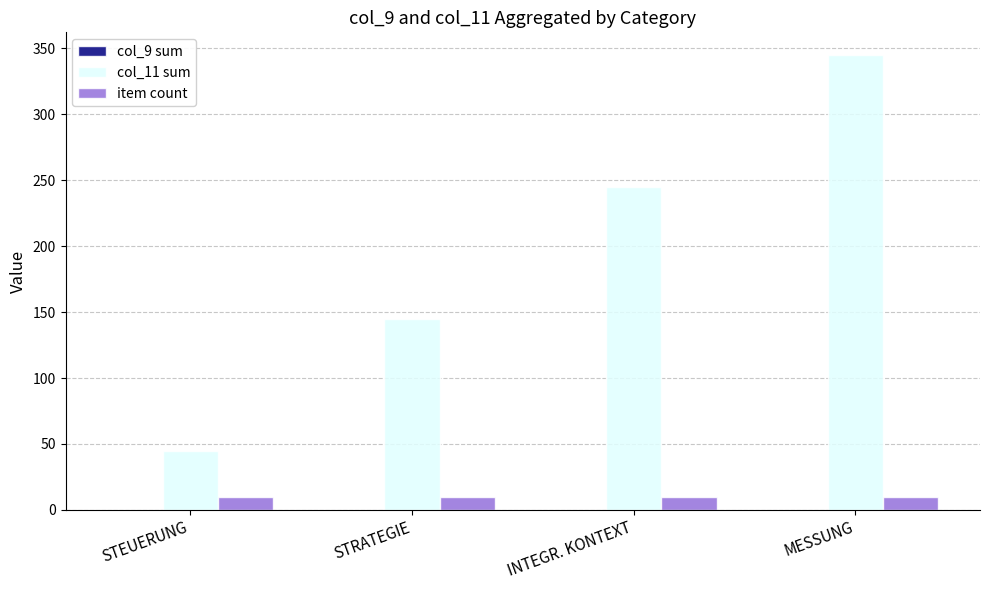

How many bars are there in each group?

2